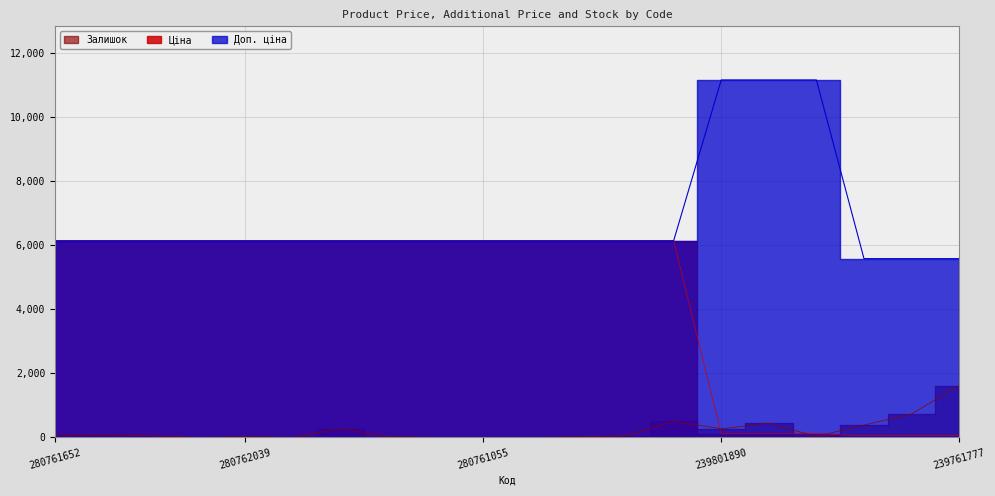

True or false: Доп. ціна has more than 0 points higher than both neighbors.

False